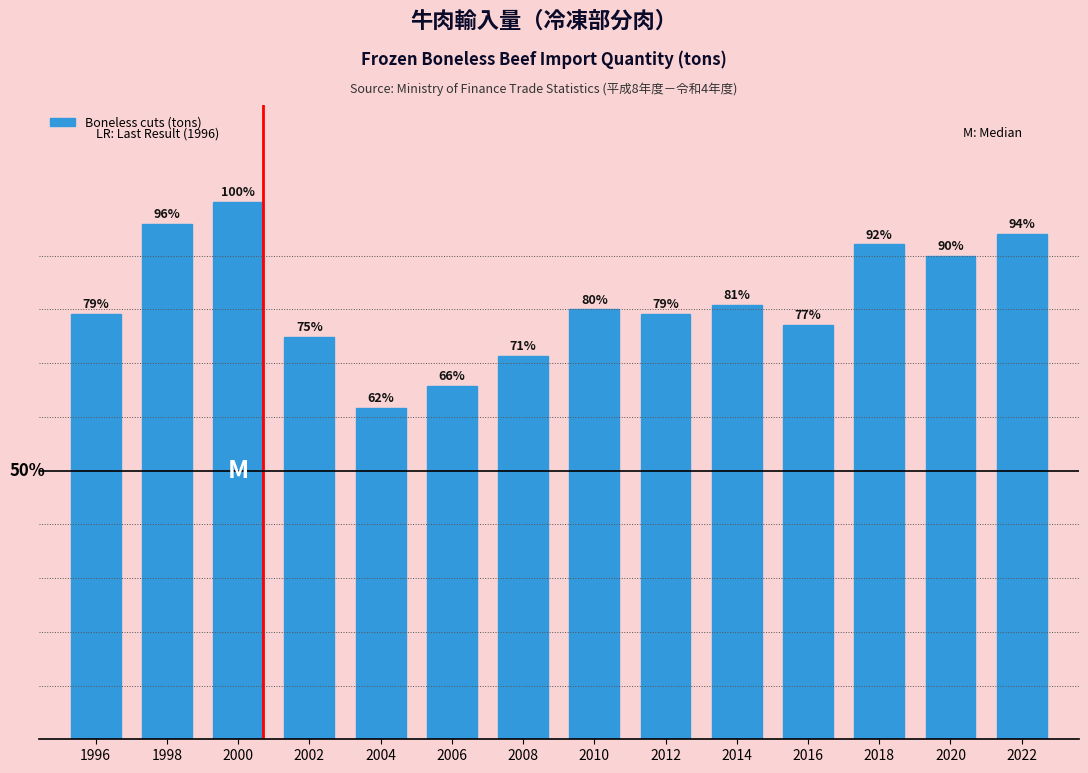

List the labels in order of value, smallest first.

2004, 2006, 2008, 2002, 2016, 2012, 1996, 2010, 2014, 2020, 2018, 2022, 1998, 2000